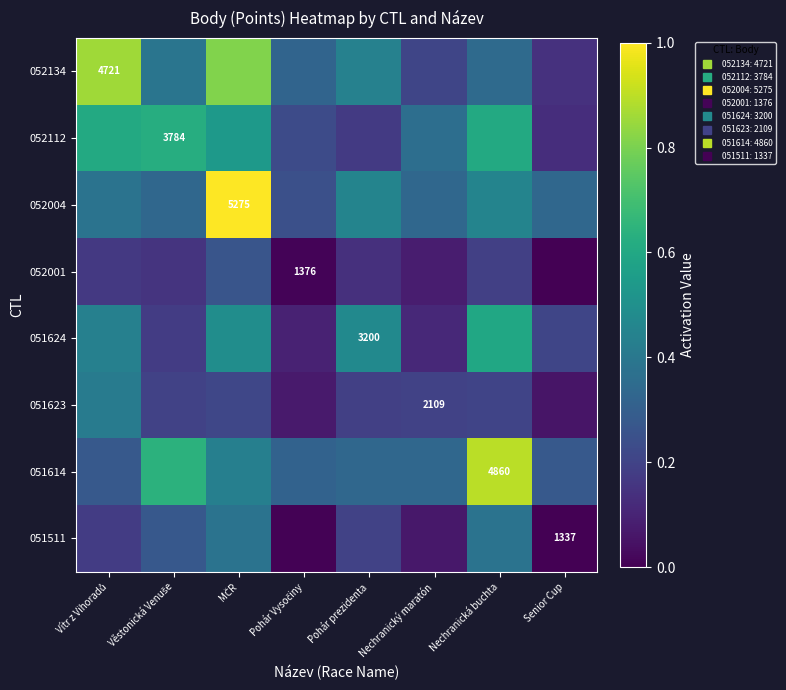

Read the 051623 value at Vítr z Vihoradů.

0.4